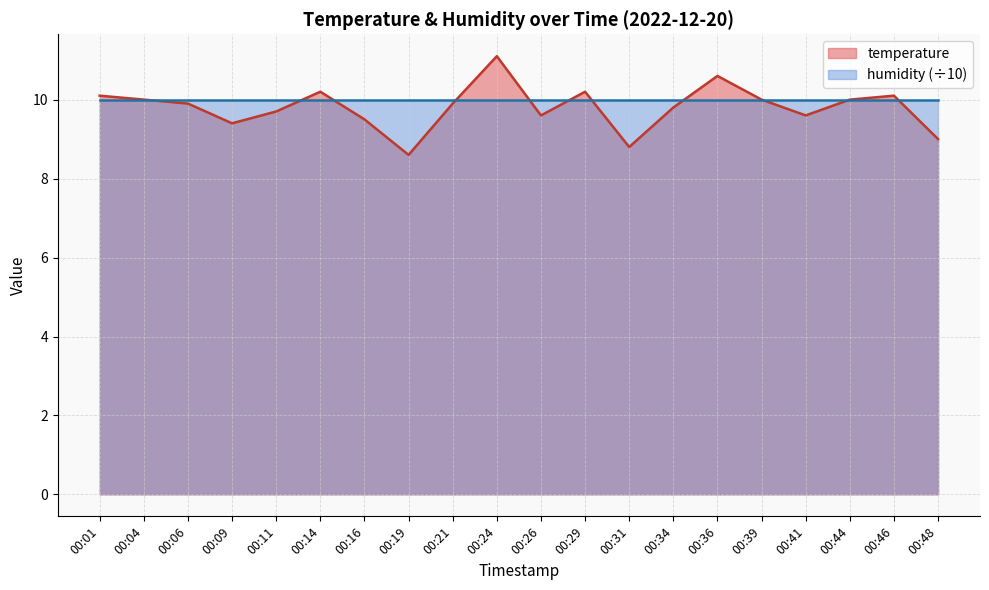

The chart shows a value of 11.1 at 00:24. True or false?

True